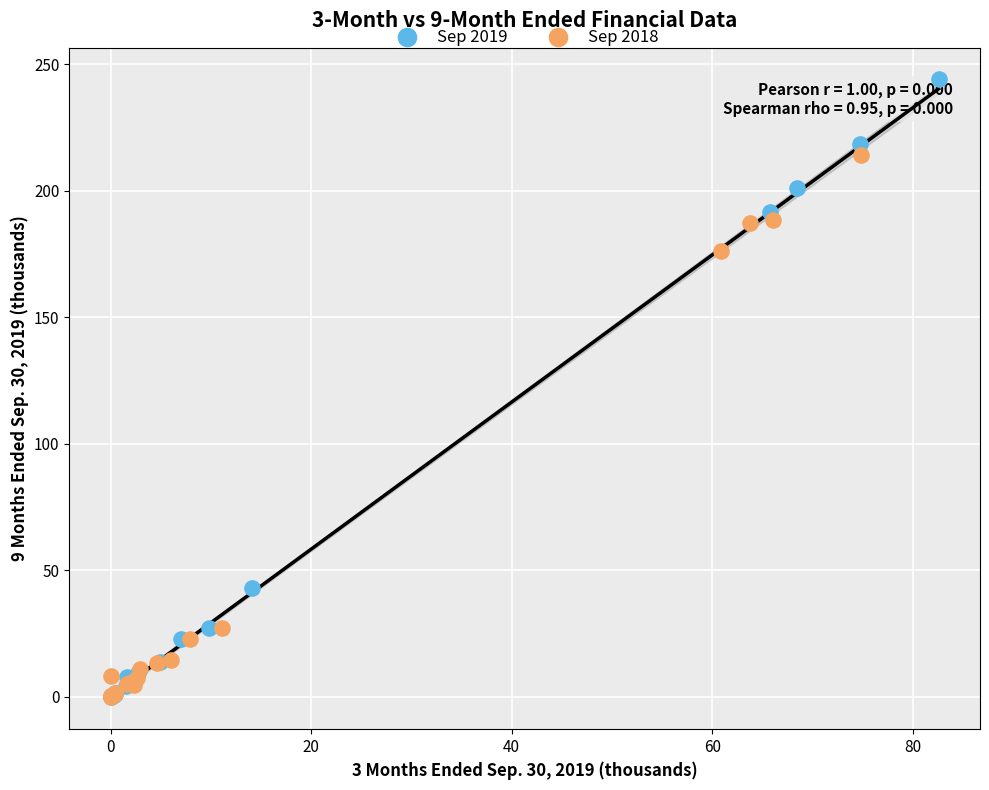

Which series reaches the maximum Y coordinate?

Sep 2019